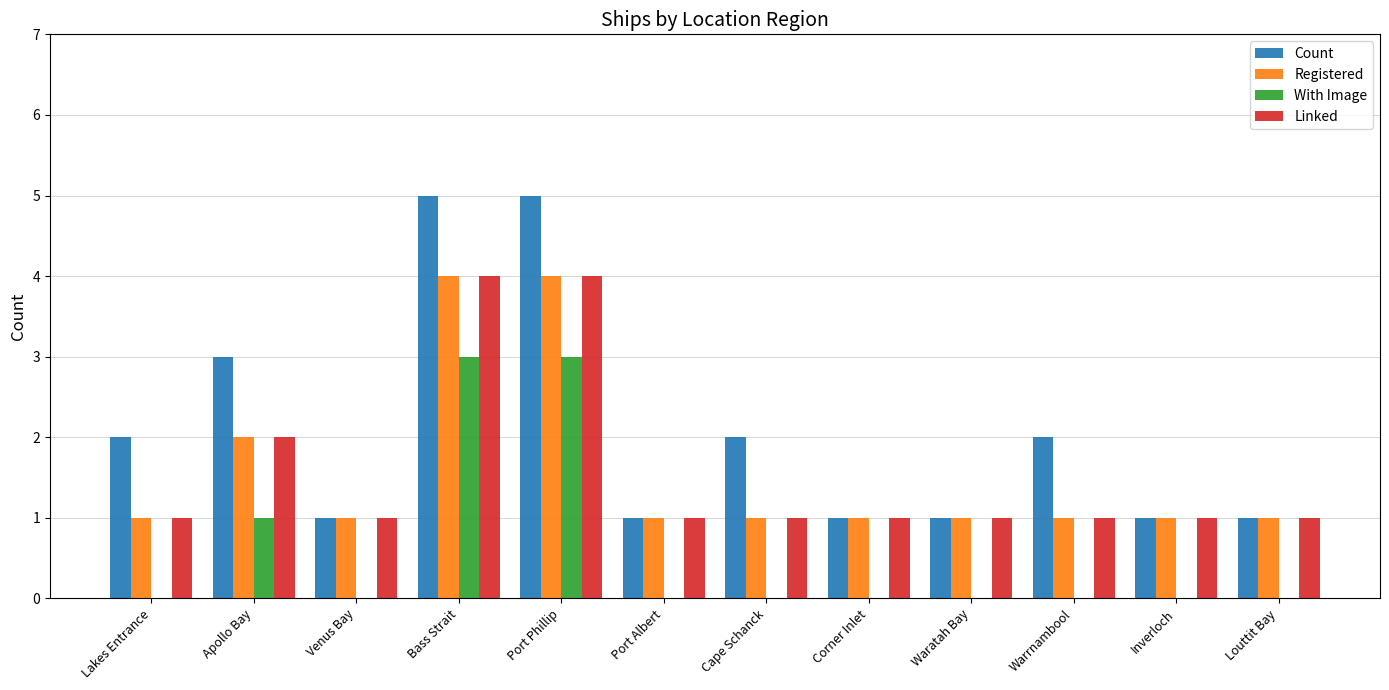

How many groups of bars are there?

12